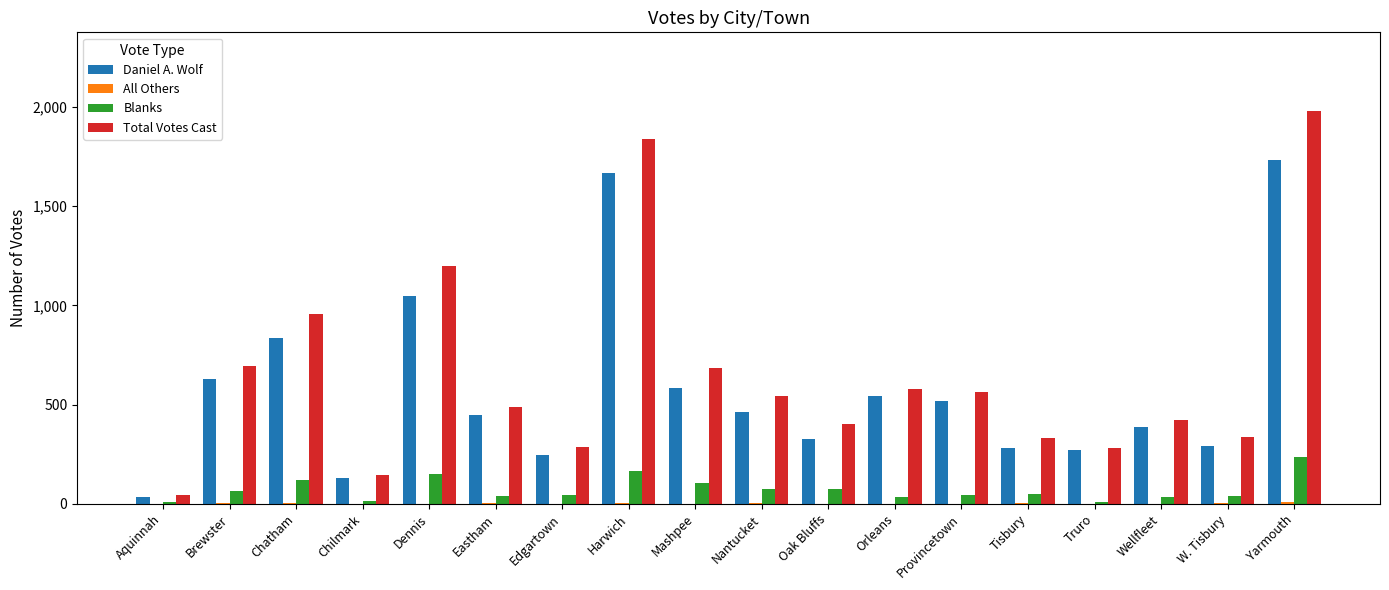

Which category has the highest value in the Blanks series?

Yarmouth